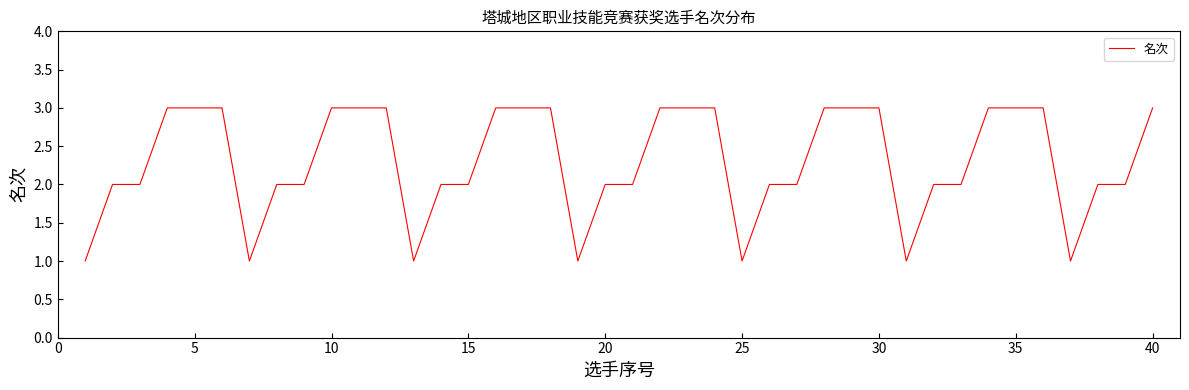

True or false: the data shows 2 at 20.

True